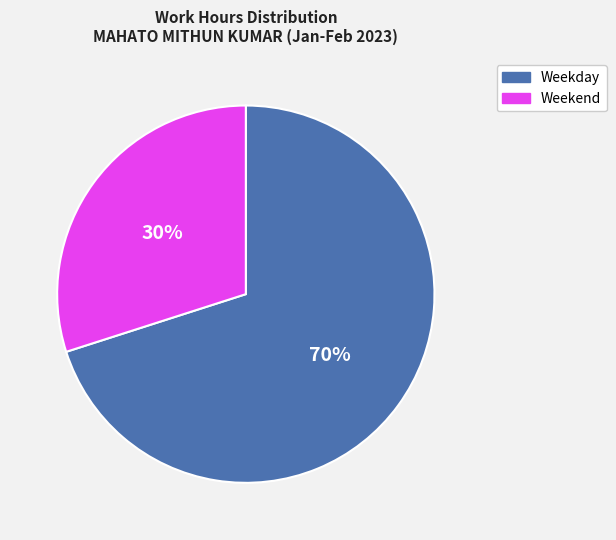

To the nearest percent, what portion does Weekday represent?

70%